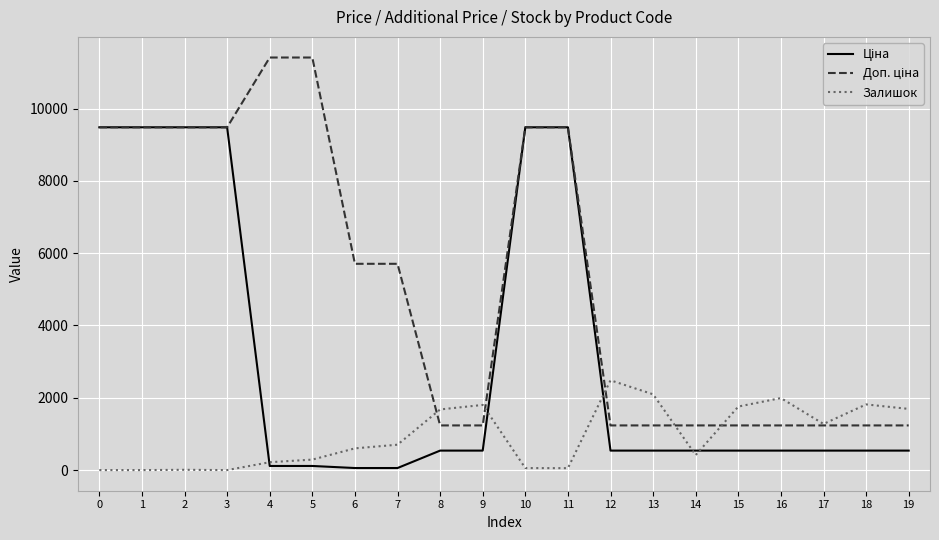

What is the total value across all series at 9?

3576.4